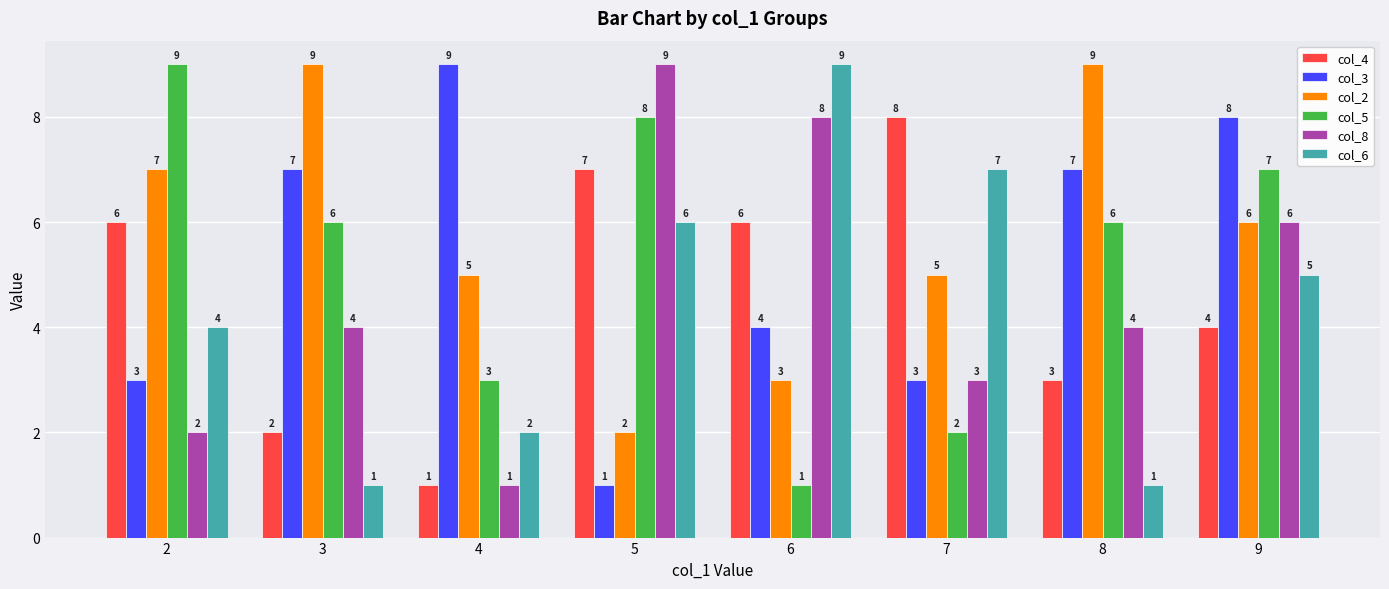

At 6, list the series in order from largest to smallest.

col_6, col_8, col_4, col_3, col_2, col_5